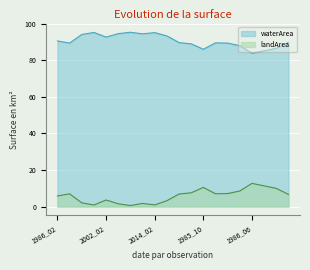

What is the approximate value of waterArea at 1986_06?

83.9